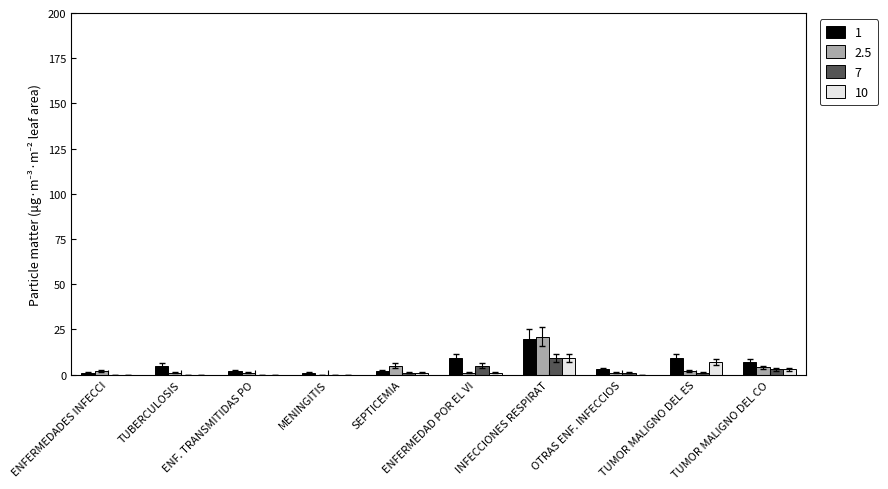

Which category has the highest value in the 1 series?

INFECCIONES RESPIRAT